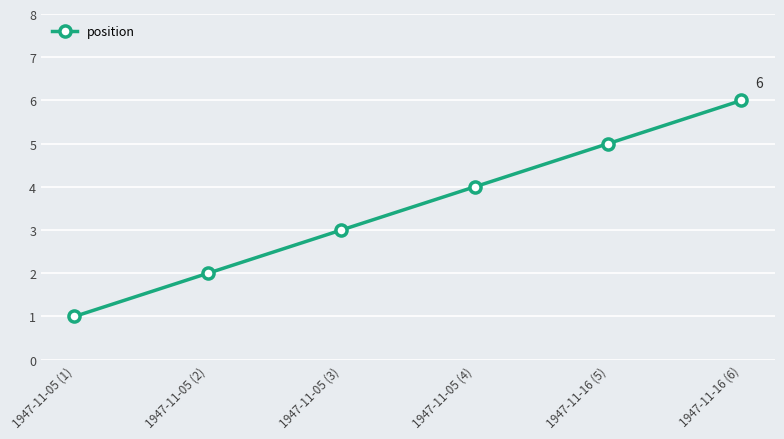

At which label is the value closest to 3?

1947-11-05 (3)